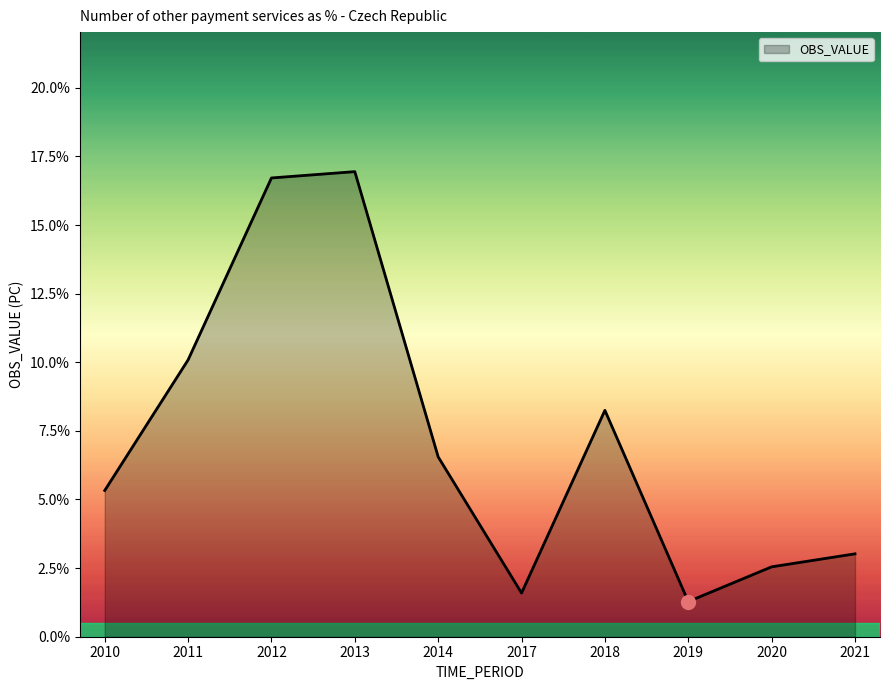

Reading right to left, what are all the values shown in this chart?

2021=0.0	2020=0.0	2019=0.0	2018=0.1	2017=0.0	2014=0.1	2013=0.2	2012=0.2	2011=0.1	2010=0.1